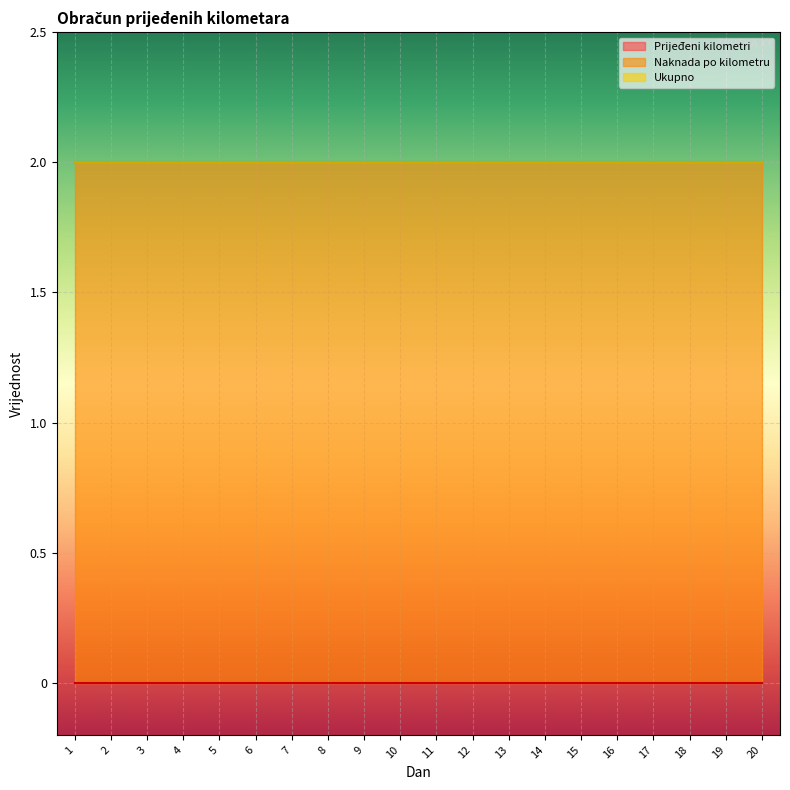

What is the value of the Naknada po kilometru point at the 18th from the left?

2